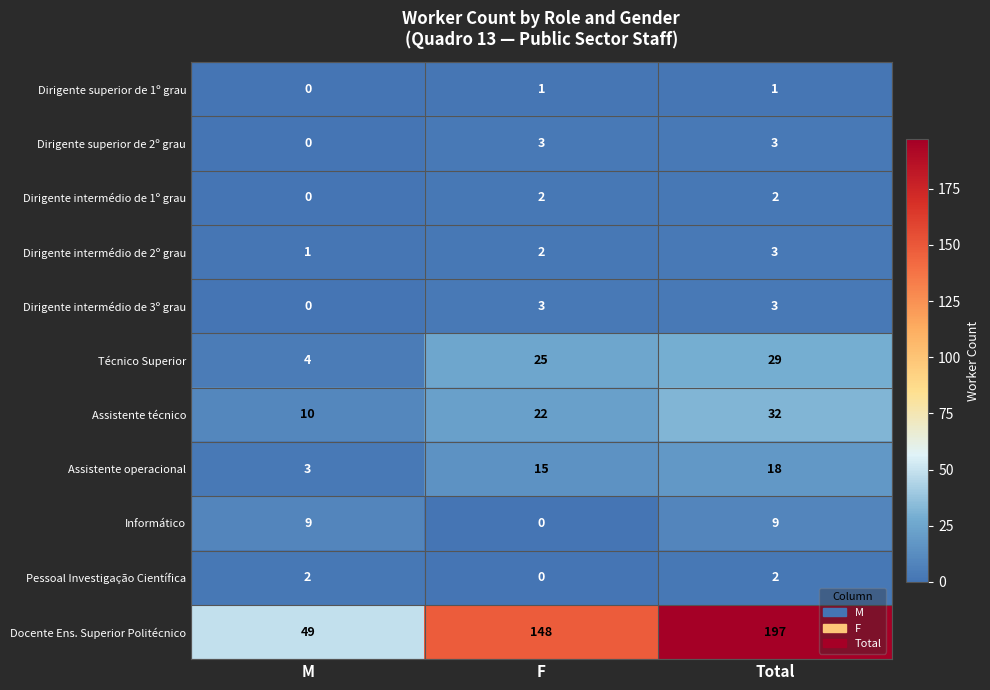

At which category is the sum across all series the highest?

Total